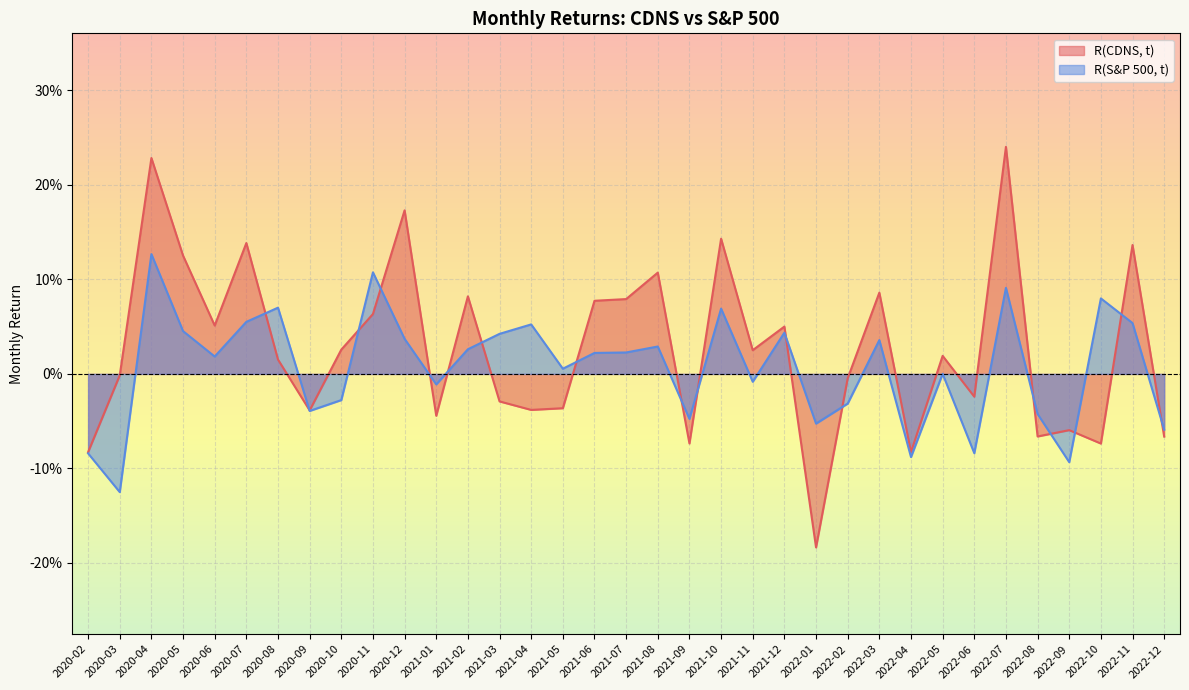

Which has a higher value, 2022-07 or 2021-07?

2022-07